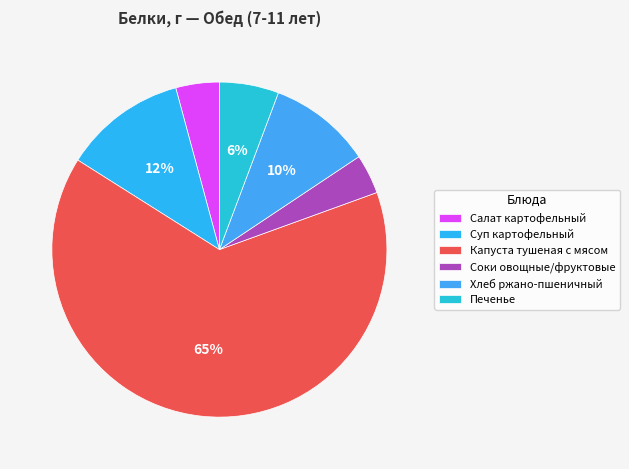

What portion of the pie excludes Хлеб ржано-пшеничный?

90.1%